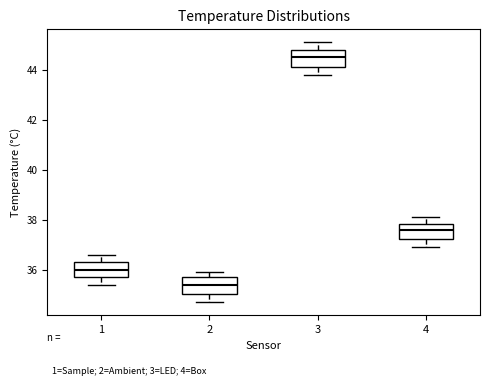

Reading left to right, transcribe this box plot: for each box, give where its median line is, the range the box spans, and where its two whiskers end, as read against the y-axis. The values are not printed on the chart, so give them approximately, as read against the axis.

1: median 36.0, box 35.8 to 36.4, whiskers 35.4 to 36.6
2: median 35.4, box 35.0 to 35.8, whiskers 34.8 to 36.0
3: median 44.6, box 44.2 to 44.8, whiskers 43.8 to 45.2
4: median 37.6, box 37.2 to 37.8, whiskers 37.0 to 38.2